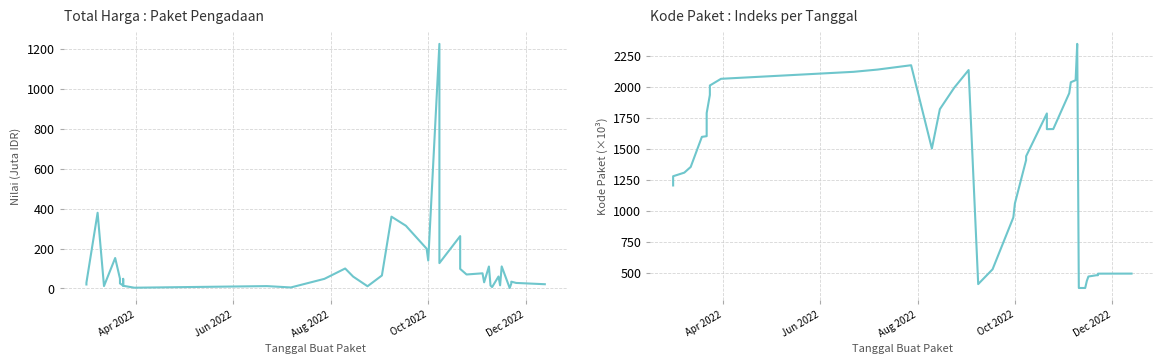

How many interior local peaks does the Kode Paket (×10³) series have?

4